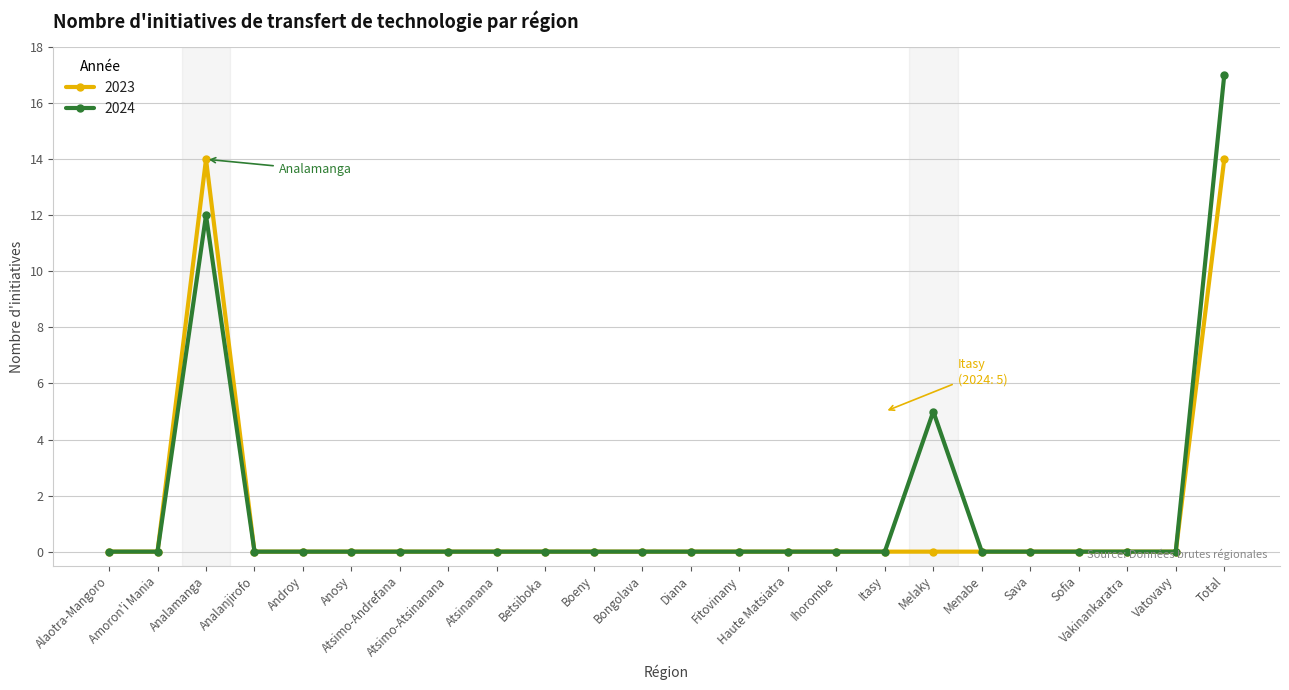

What is the maximum value for 2024?

17